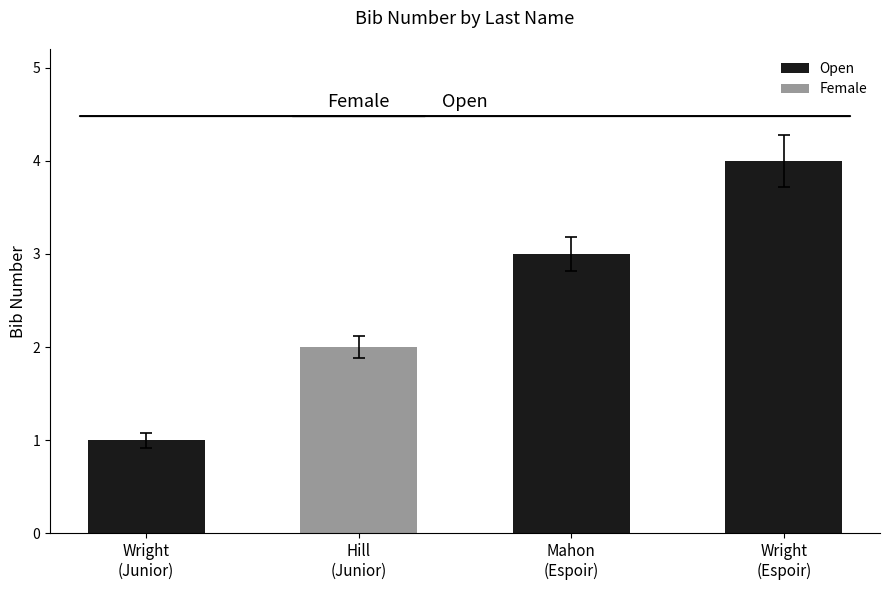

Which category has the lowest value across all series?

Wright